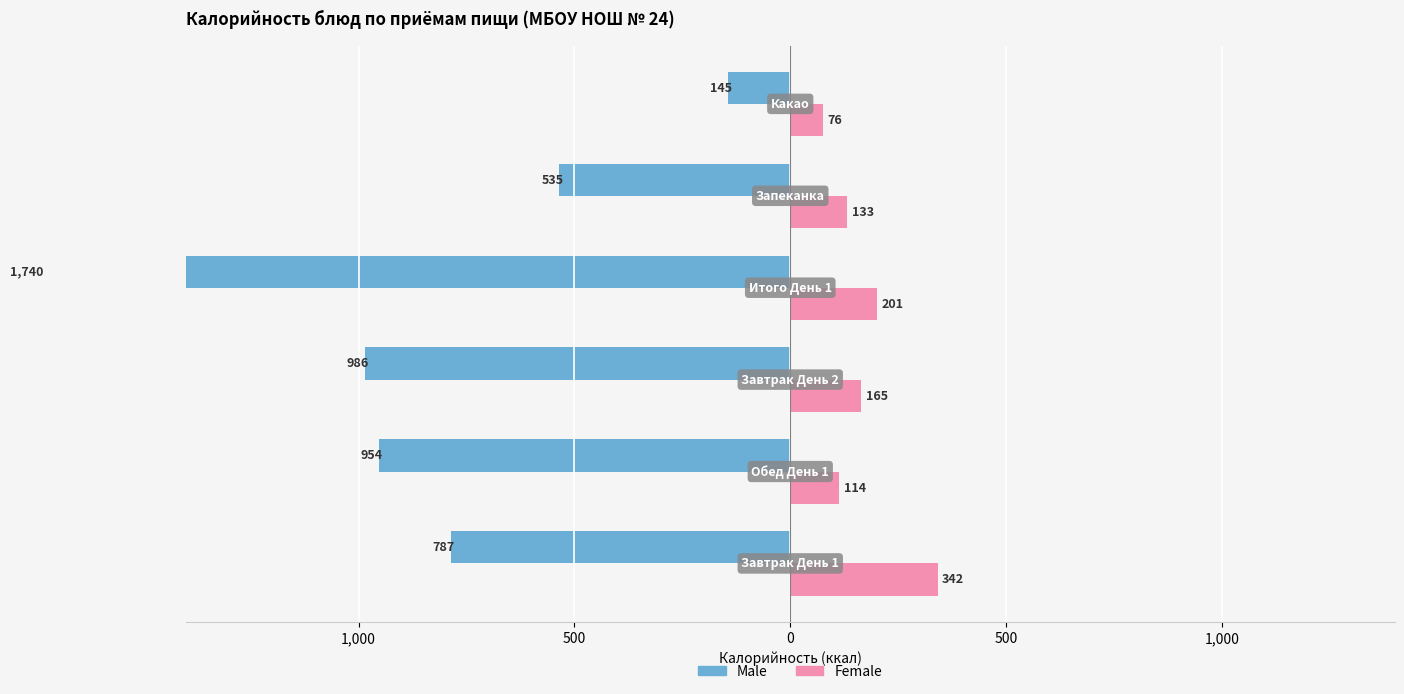

What is the value of the Female bar at the 5th from the left?

164.7